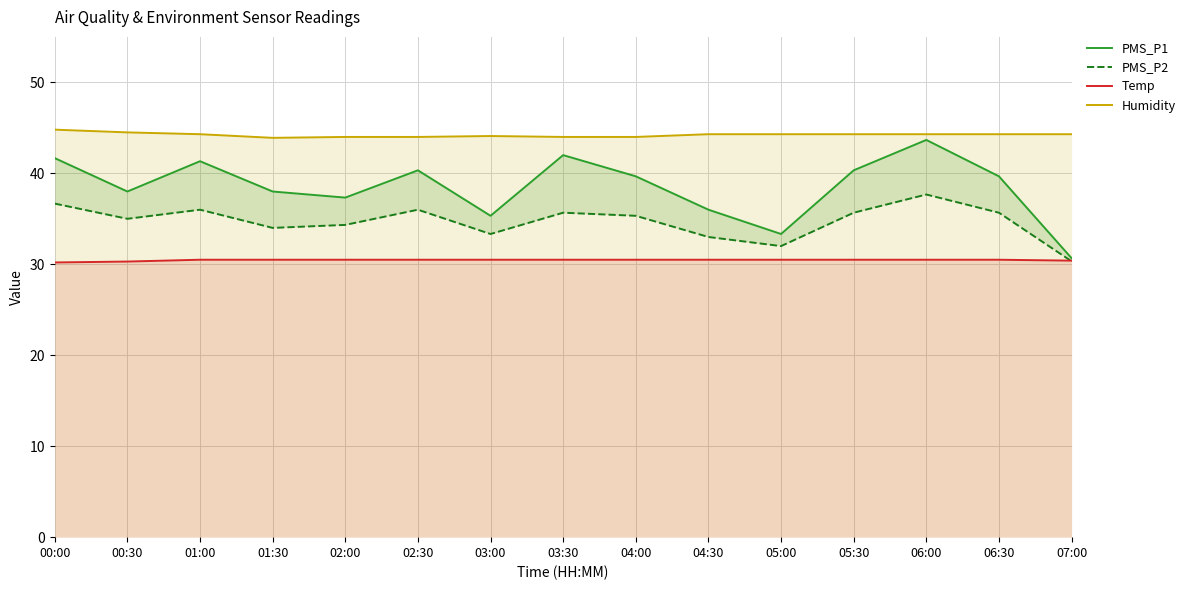

Rank the series by their maximum value, from lowest to highest.

Temp, PMS_P2, PMS_P1, Humidity